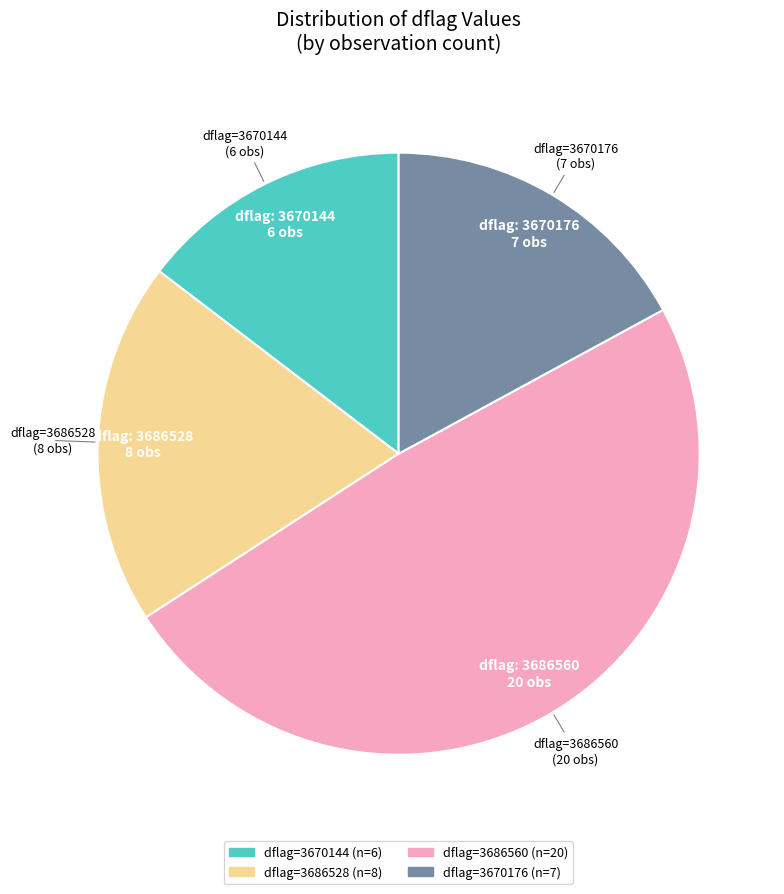

Is there any slice that represents more than half of the pie?

No